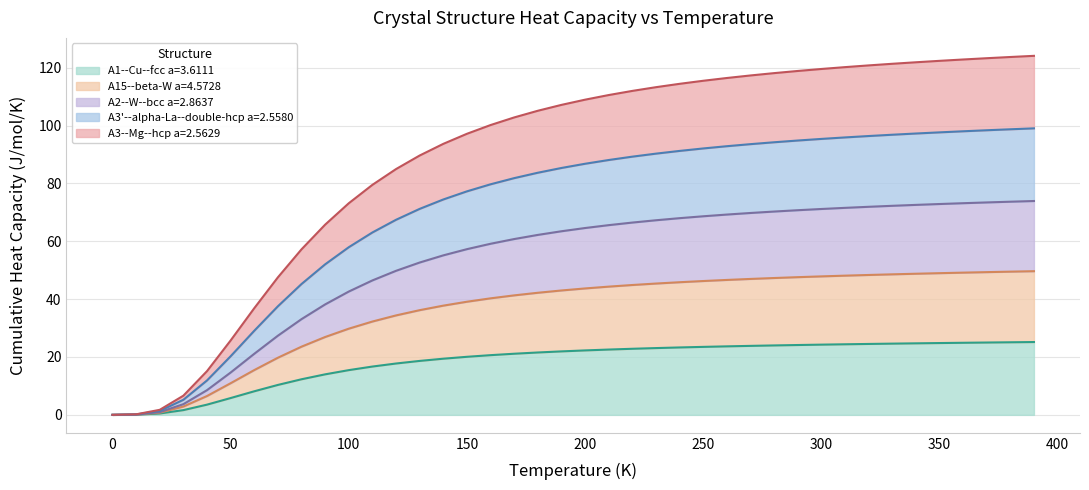

What is the highest value of the A1--Cu--fcc a=3.6111 series?

25.2